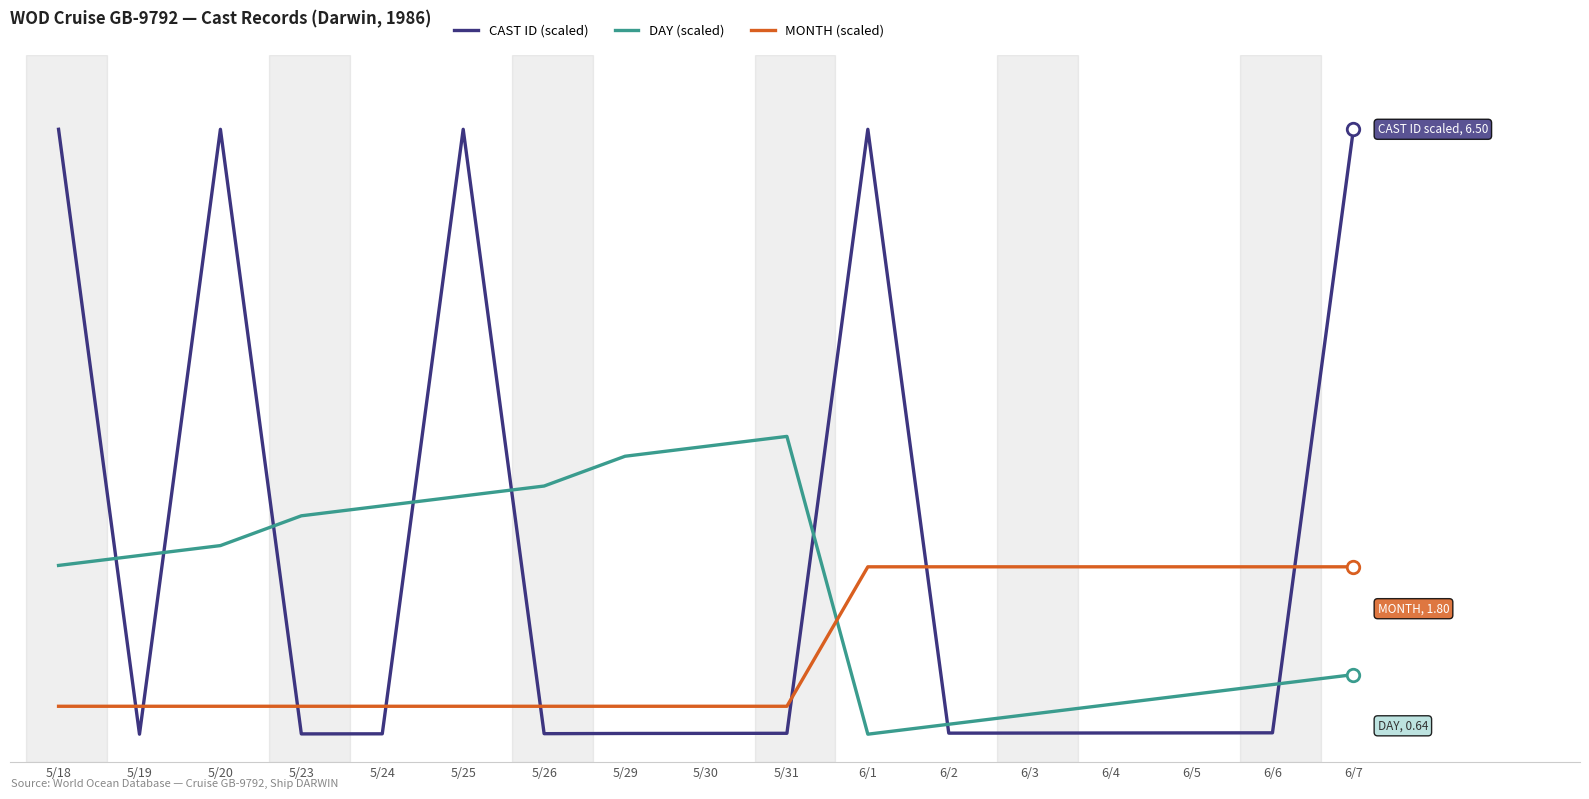

At how many categories does at least one series exceed 5?

5